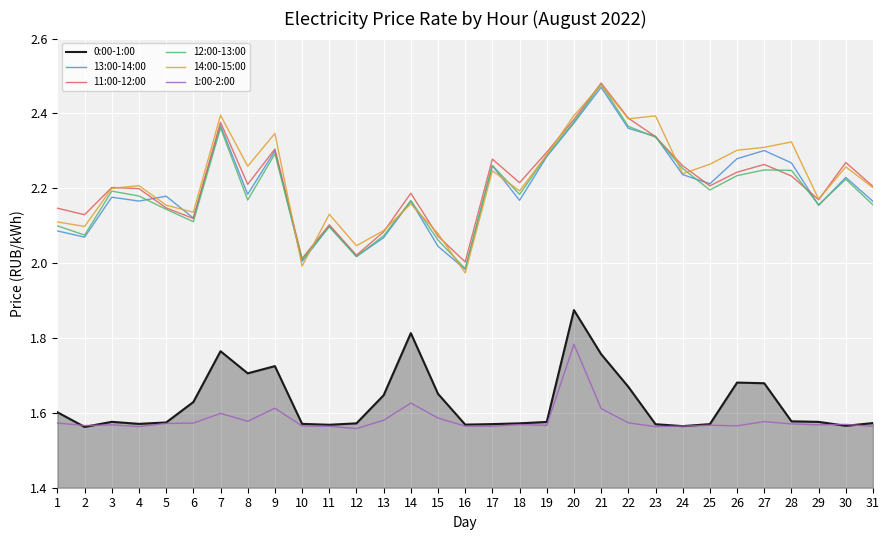

How many 1:00-2:00 values are between 1 and 2?

31